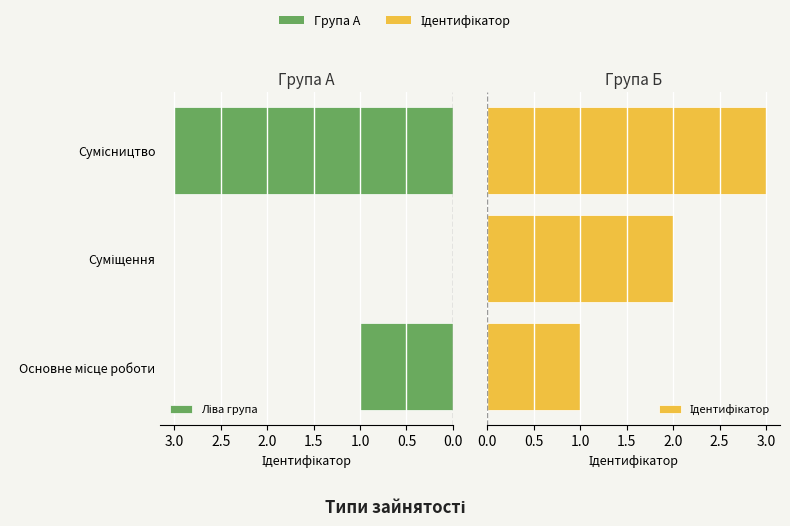

What is the difference between the highest and lowest values at Суміщення?

2